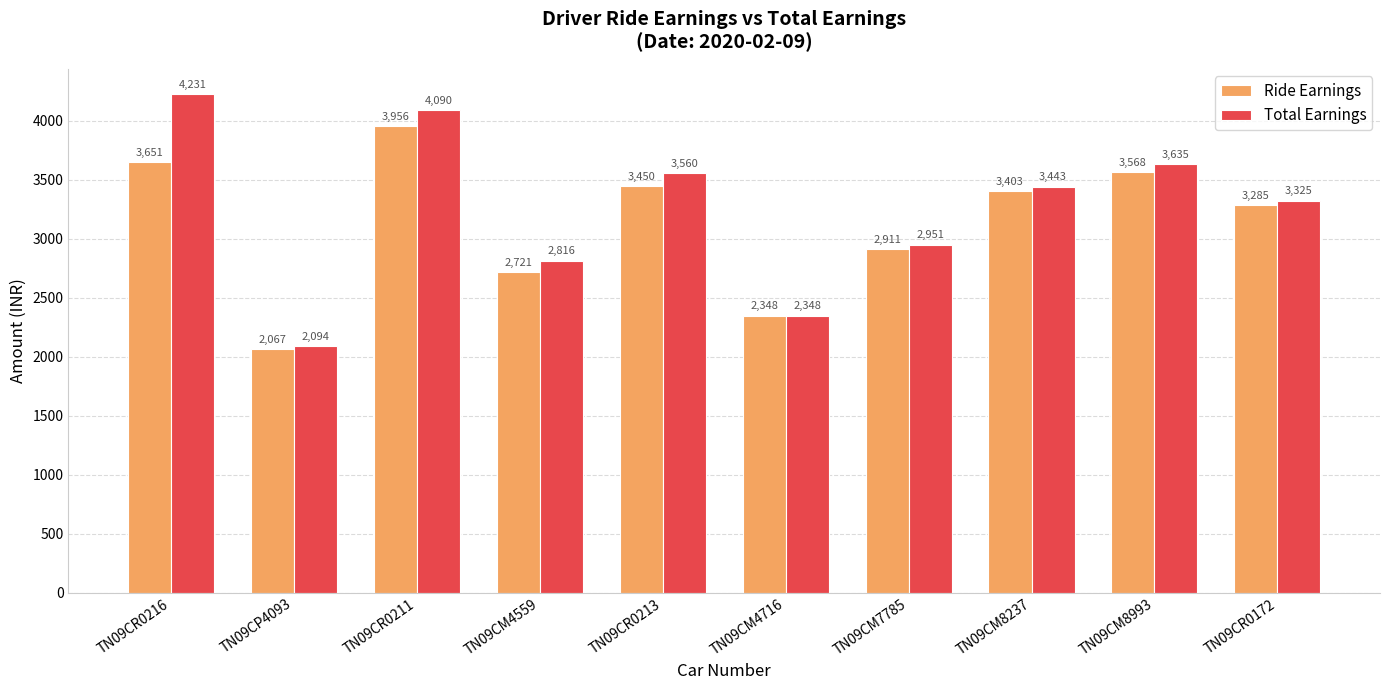

What is the difference between the second highest and minimum values in the Ride Earnings series?

1583.9